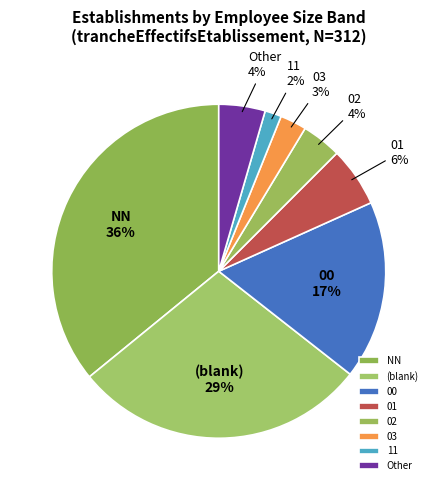

To the nearest percent, what is the average slice percentage?

12%